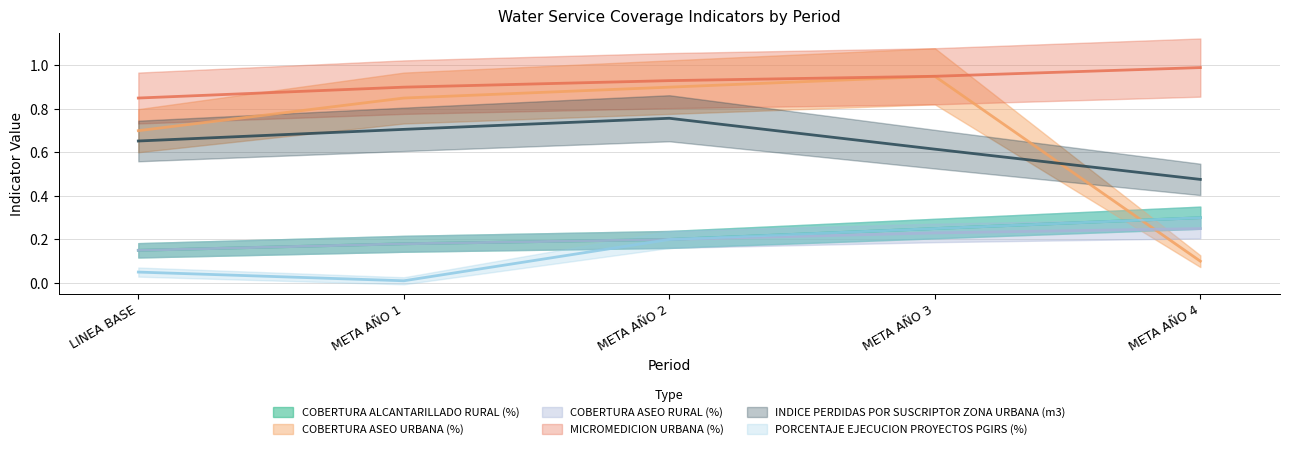

List the labels in order of COBERTURA ASEO URBANA (%) value, smallest first.

META AÑO 4, LINEA BASE, META AÑO 1, META AÑO 2, META AÑO 3